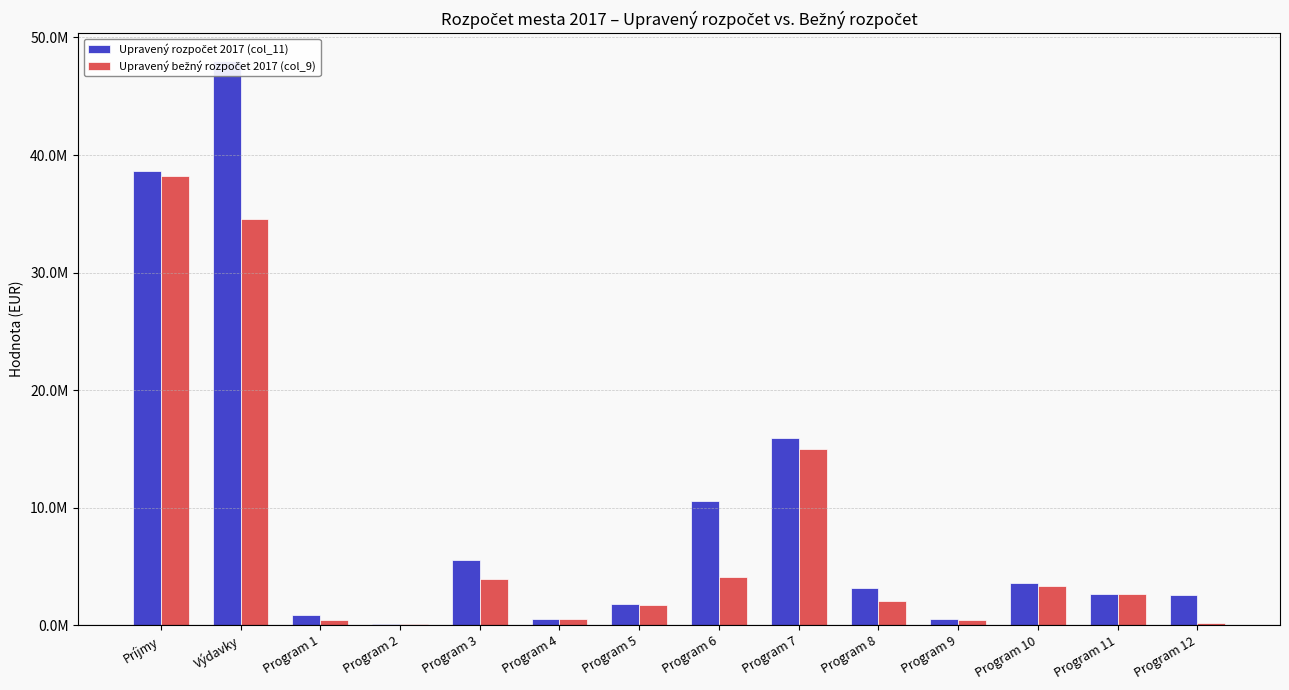

What is the minimum value for Upravený rozpočet 2017 (col_11)?

84020